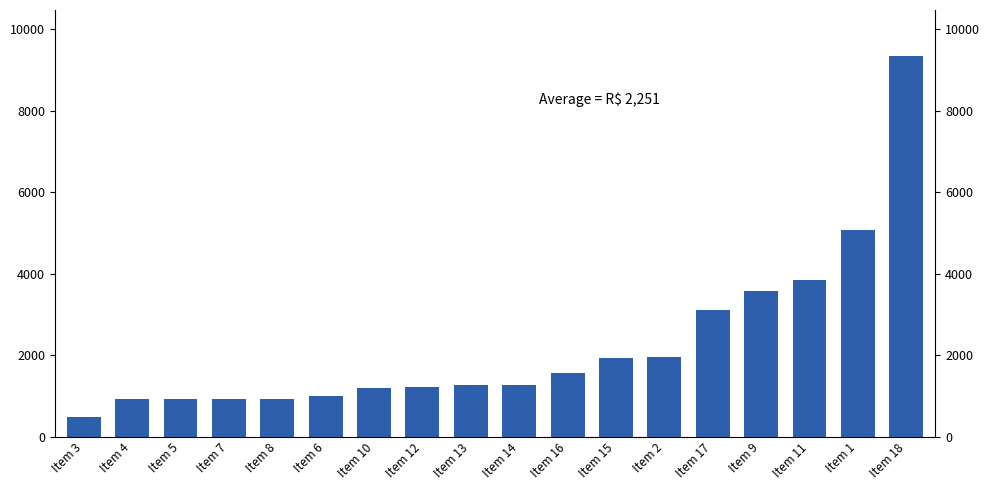

What is the greatest value displayed?

9352.1